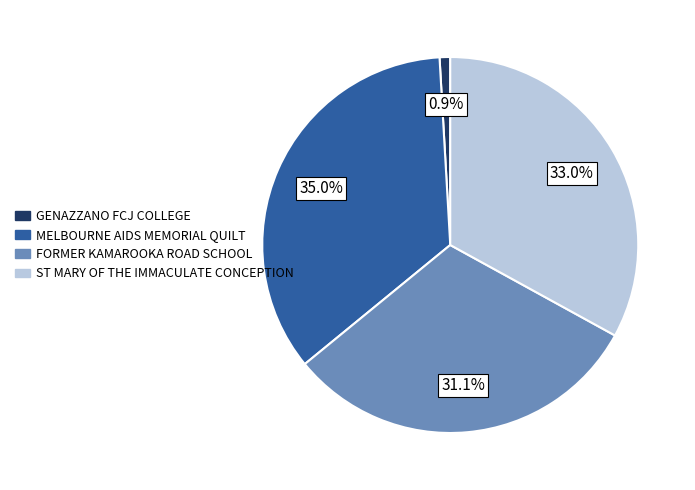

How many slices are in this pie chart?

4